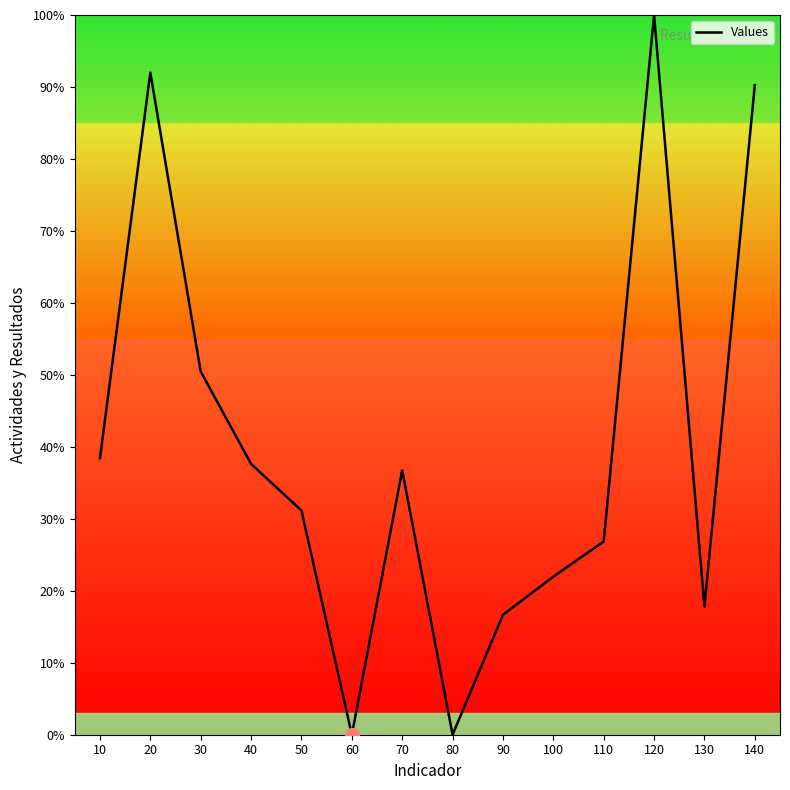

What is the ratio of the value at 40 to the value at 100?

1.7